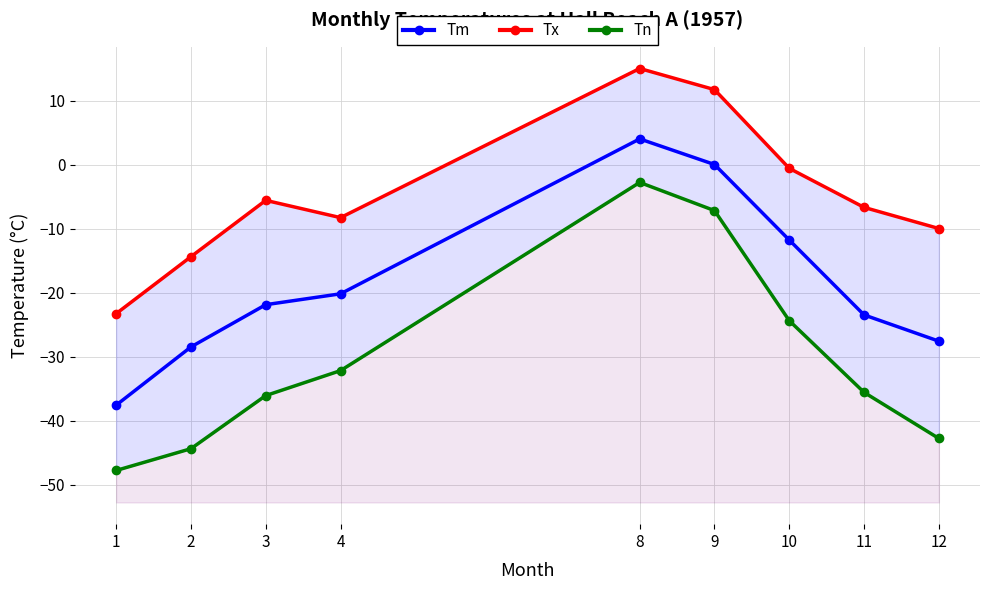

True or false: Tm has more than 2 interior local peaks.

False